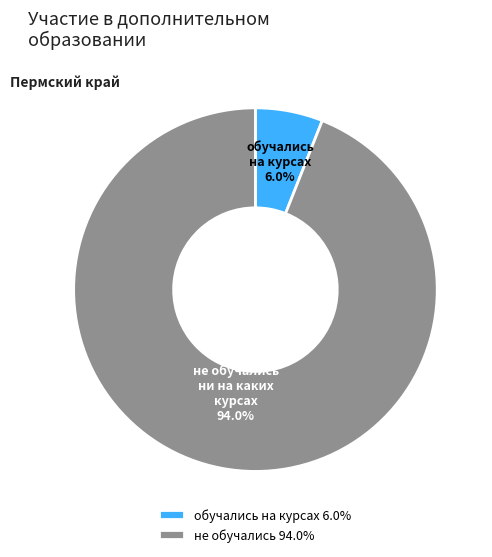

Does any single category account for the majority?

Yes